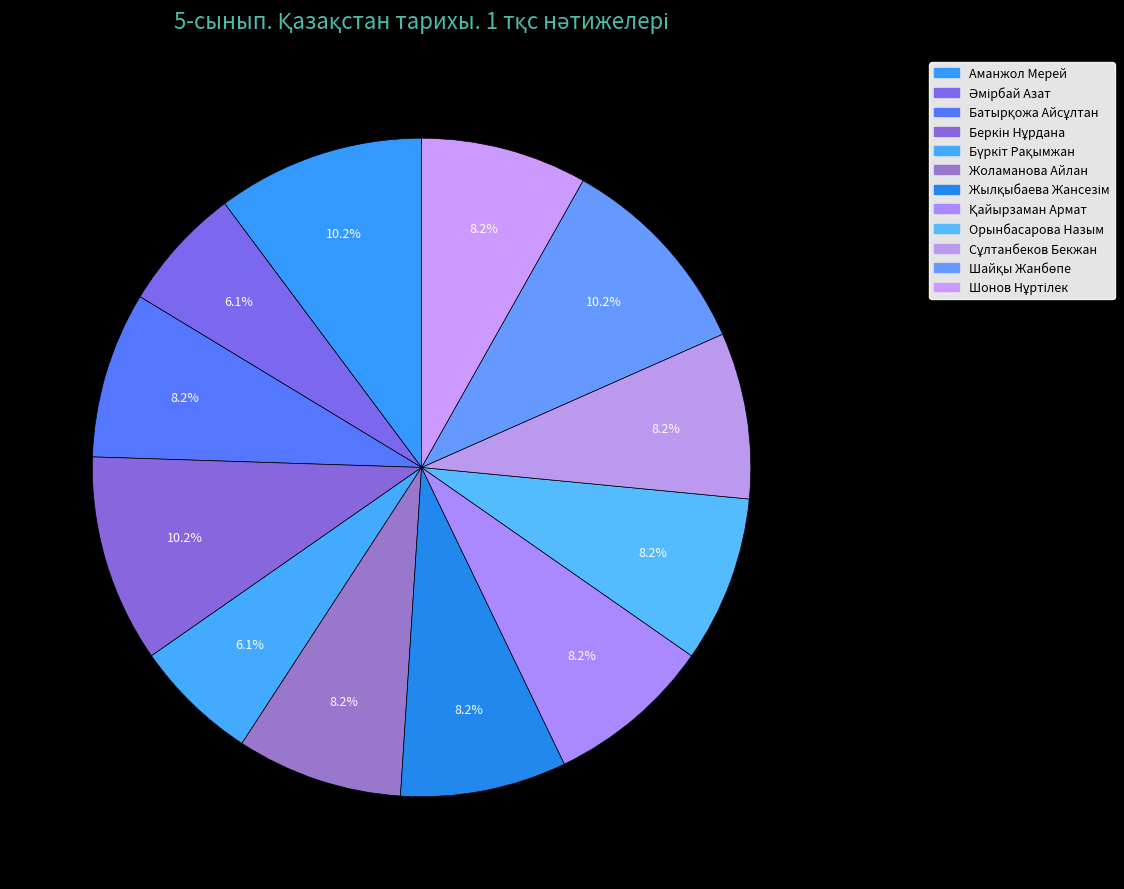

Approximately how many times larger is the value at Жоламанова Айлан compared to Сұлтанбеков Бекжан?

1.0